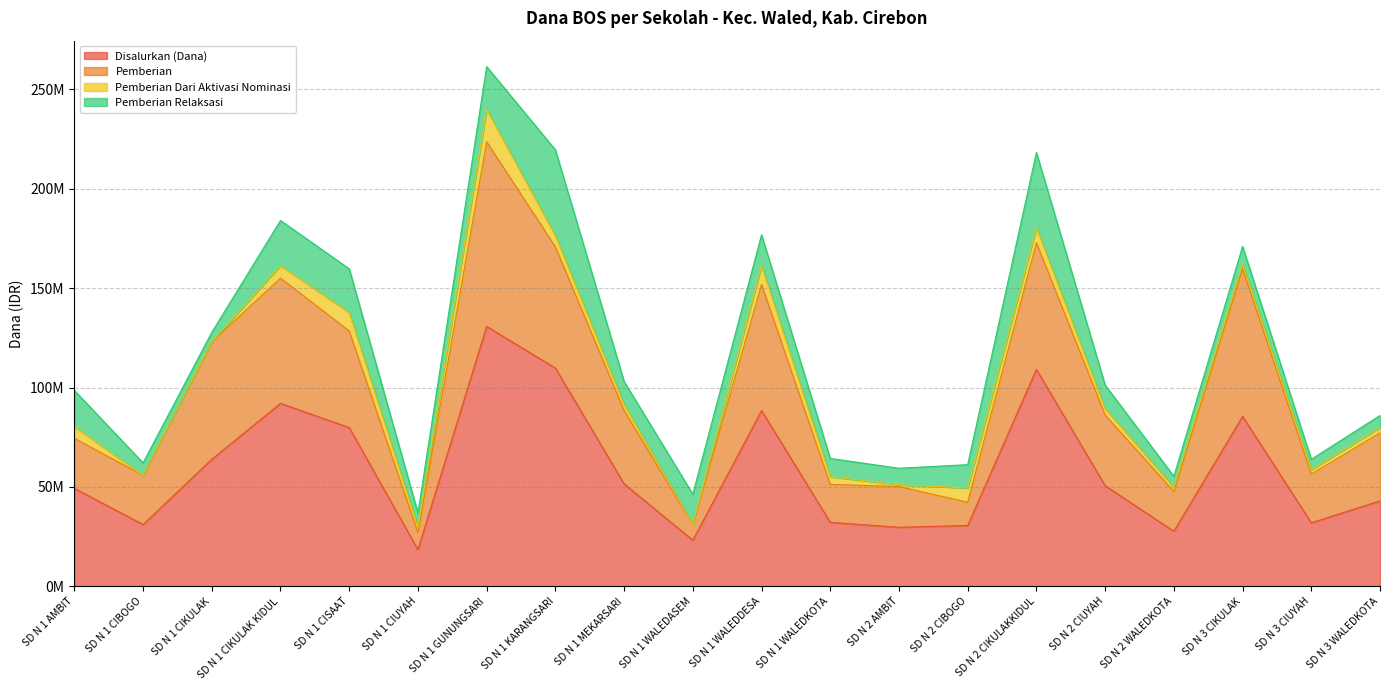

What are all the series names shown in the legend?

Disalurkan (Dana), Pemberian, Pemberian Dari Aktivasi Nominasi, Pemberian Relaksasi